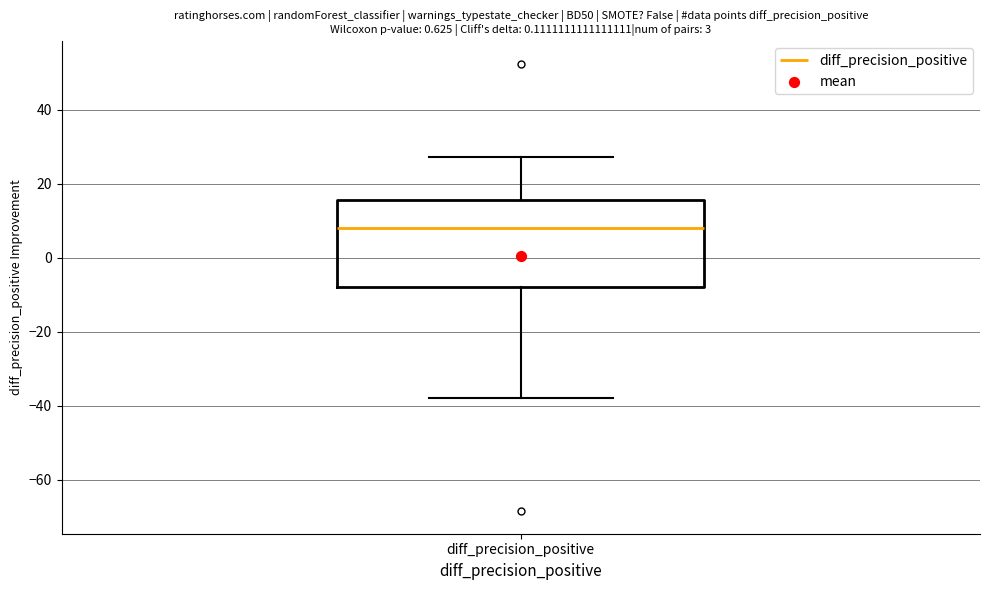

Transcribe this box plot: give where the median line is, the range the box spans, and where the two whiskers end, as read against the y-axis. The values are not printed on the chart, so give them approximately, as read against the axis.

median 8, box -8 to 16, whiskers -38 to 28